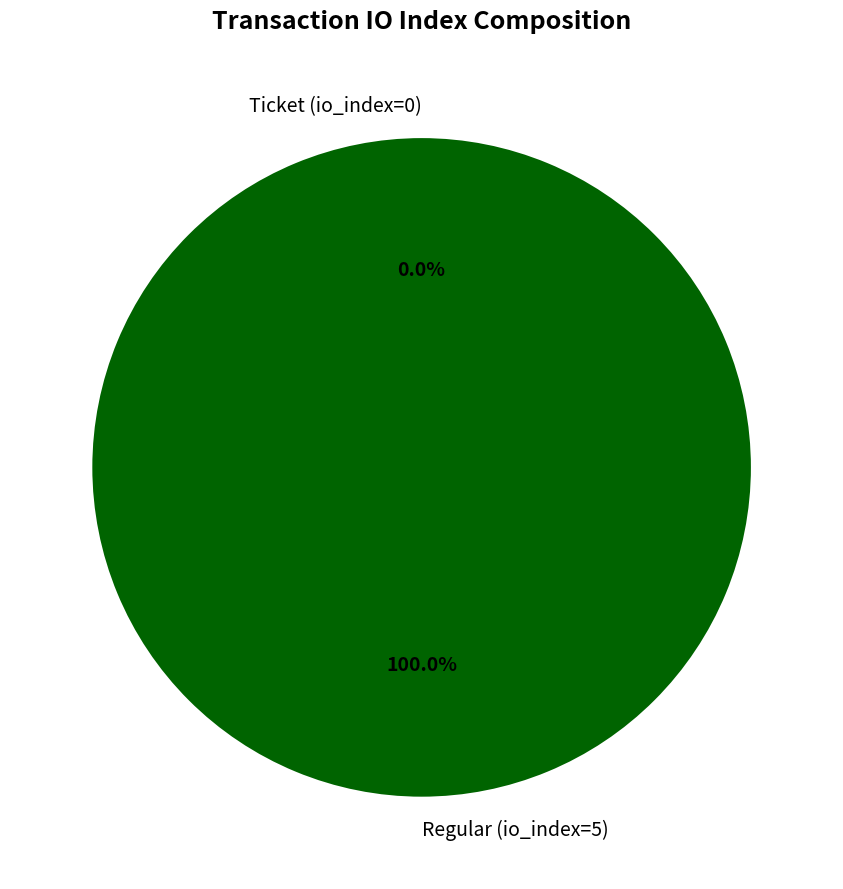

Does Regular (io_index=5) account for over 50% of the chart?

Yes